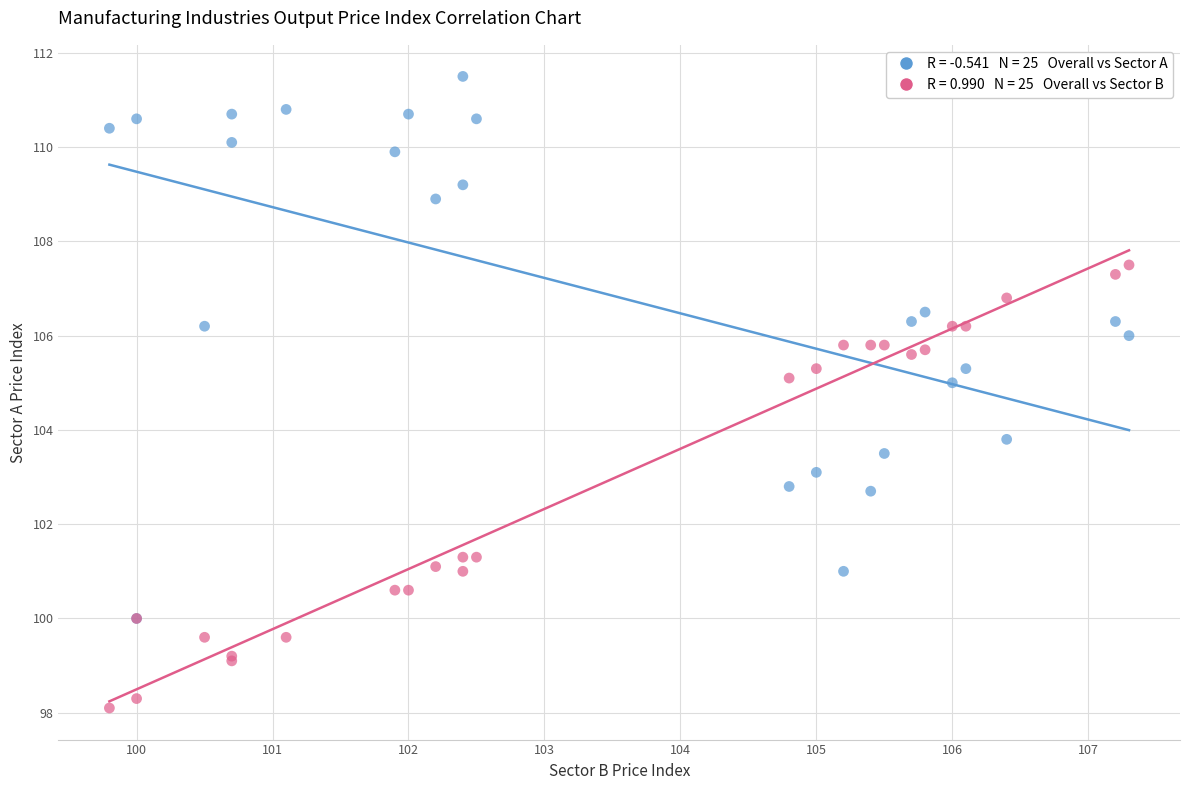

Across all series, what Y value is closest to 104?

103.8